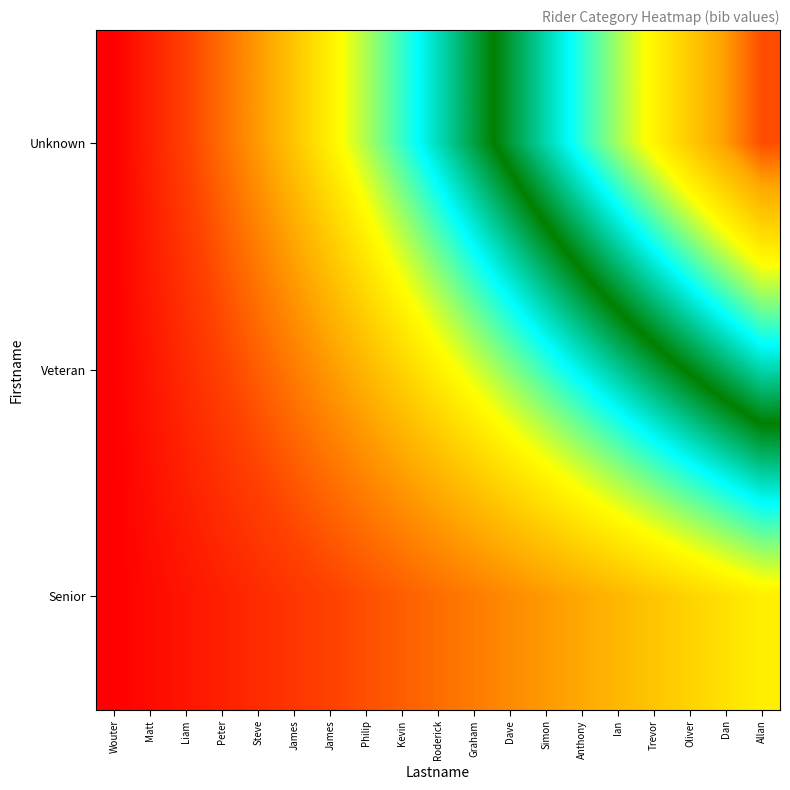

Rank the series at Roderick from lowest to highest value.

Senior, Veteran, Unknown